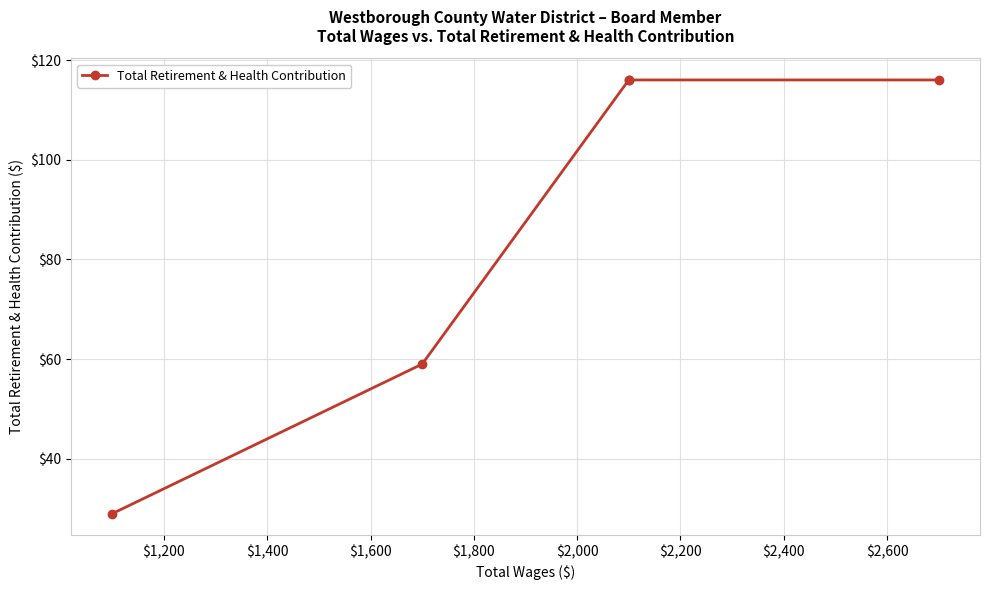

Count the number of data series in this chart.

1